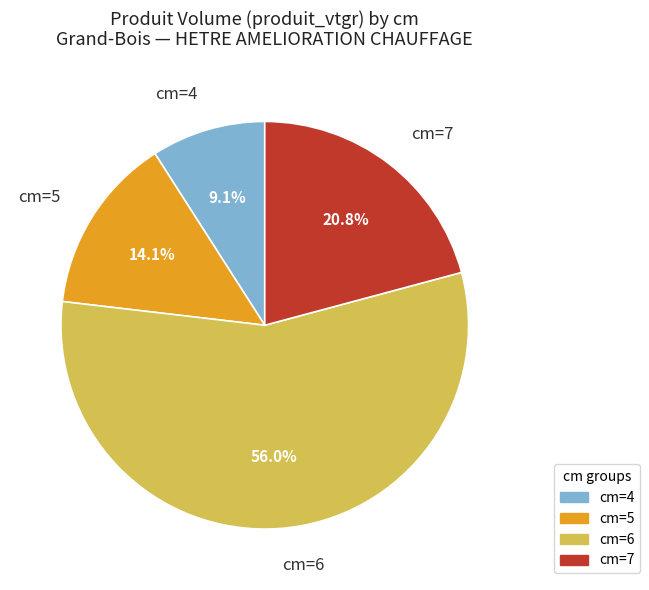

How many segments does this pie chart have?

4